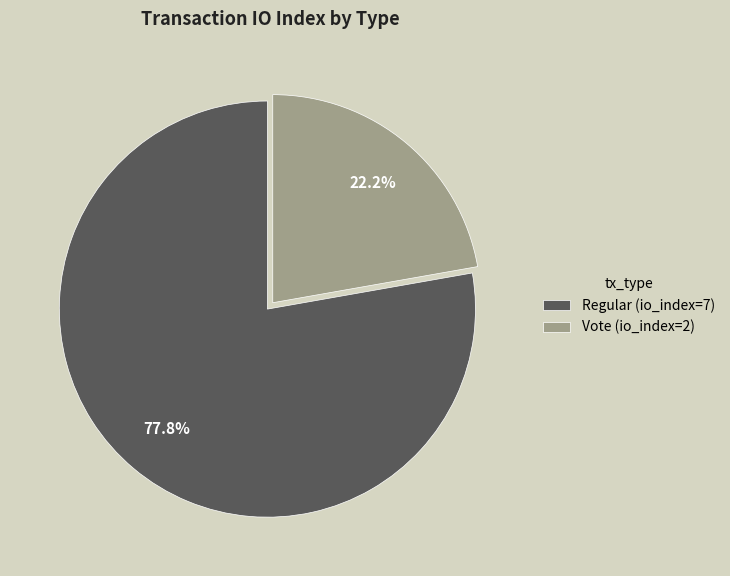

Count the number of slices in the pie.

2